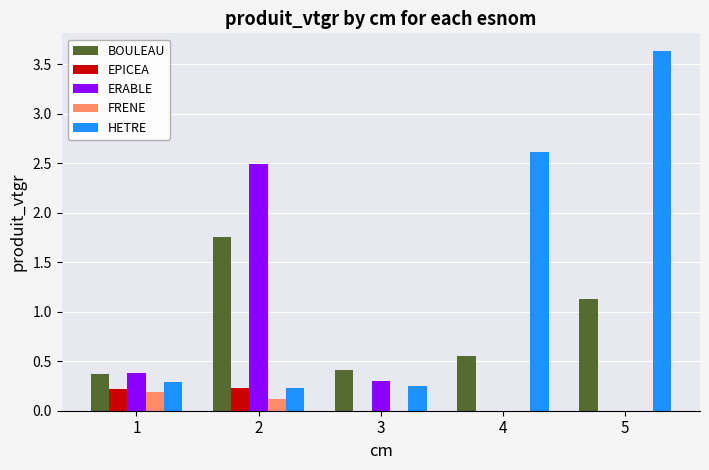

What is the sum of the BOULEAU values at 5 and 2?

2.9